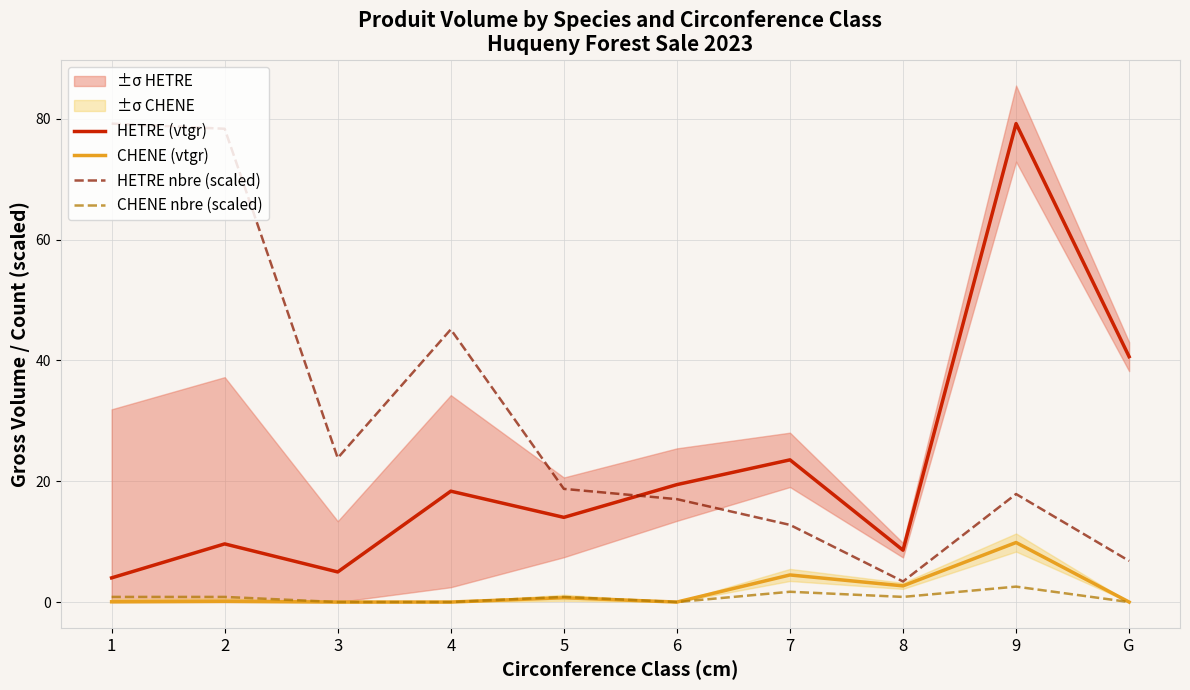

Count the number of categories in the chart.

10